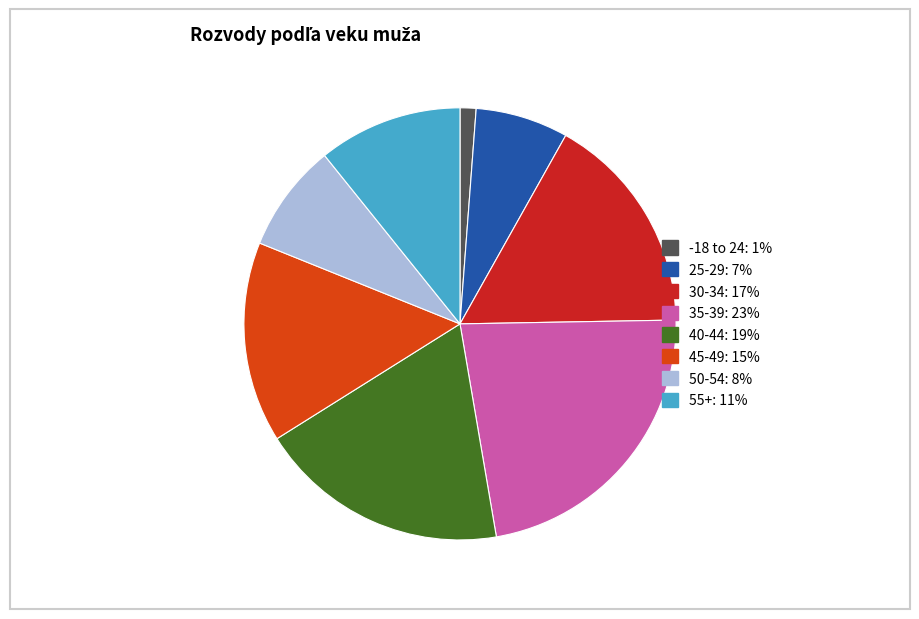

Is there any slice that represents more than half of the pie?

No